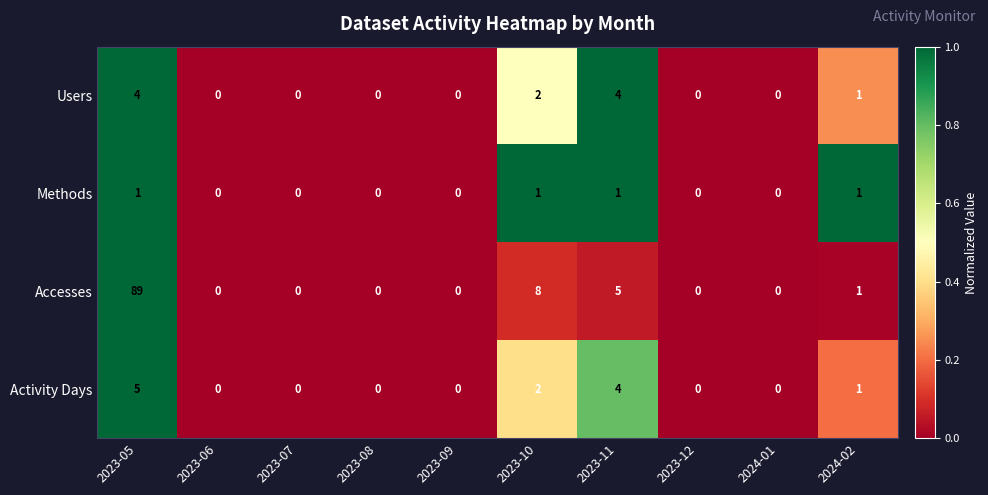

What is the difference between the maximum and minimum values in the Users series?

4